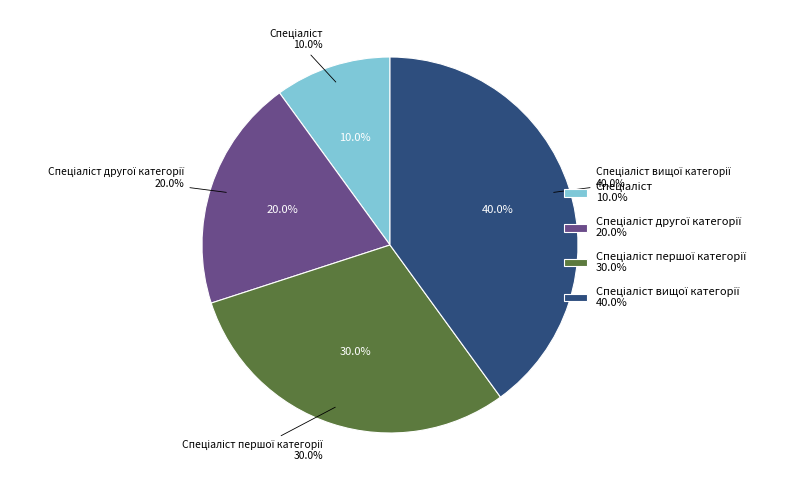

What percentage is the Спеціаліст першої категорії slice, to the nearest percent?

30%